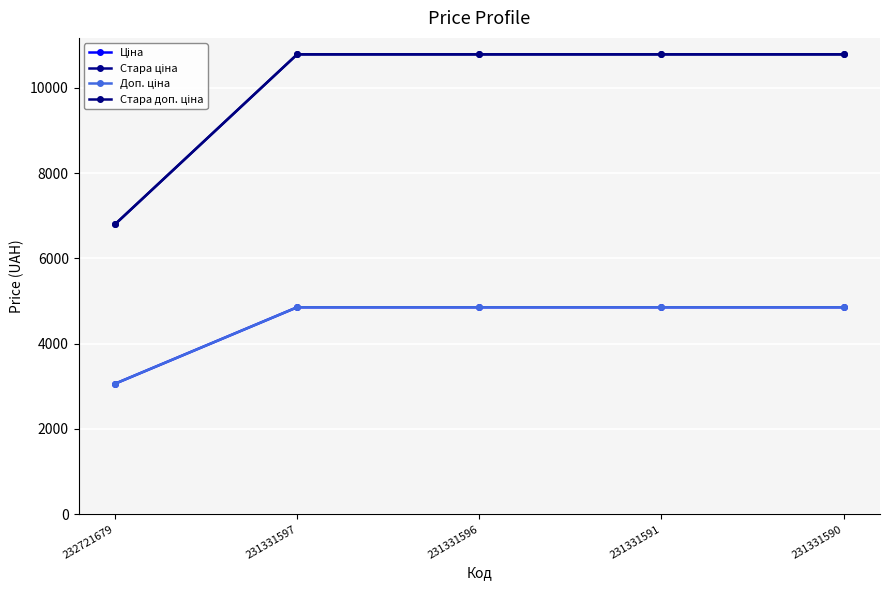

True or false: Доп. ціна has more than 1 points higher than both neighbors.

False